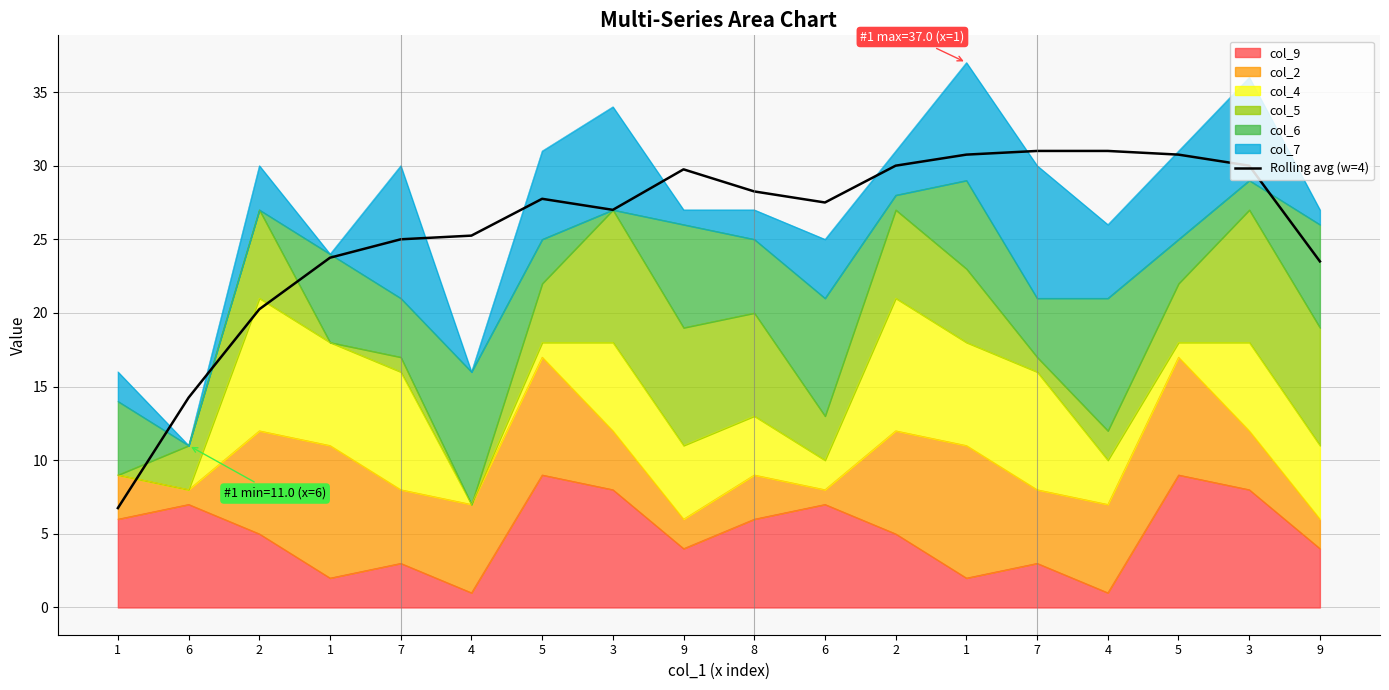

What is the difference between the values at 8 and 5?

2.5